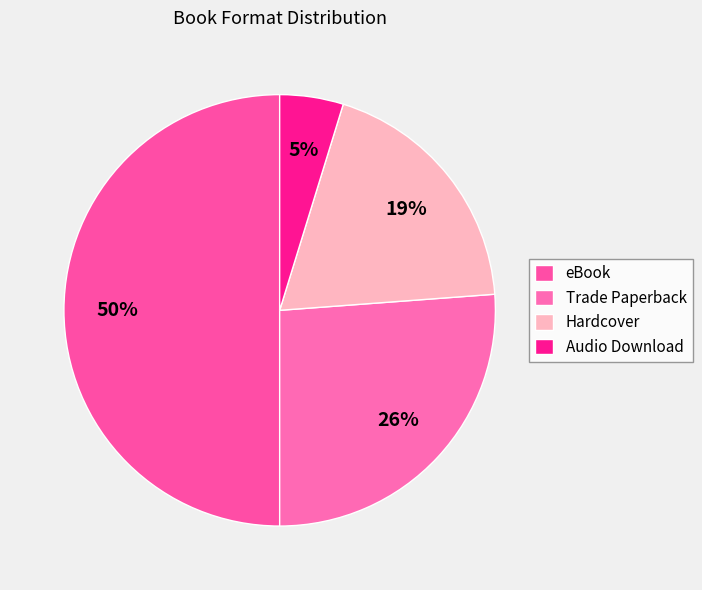

Is there a majority slice in this chart?

No